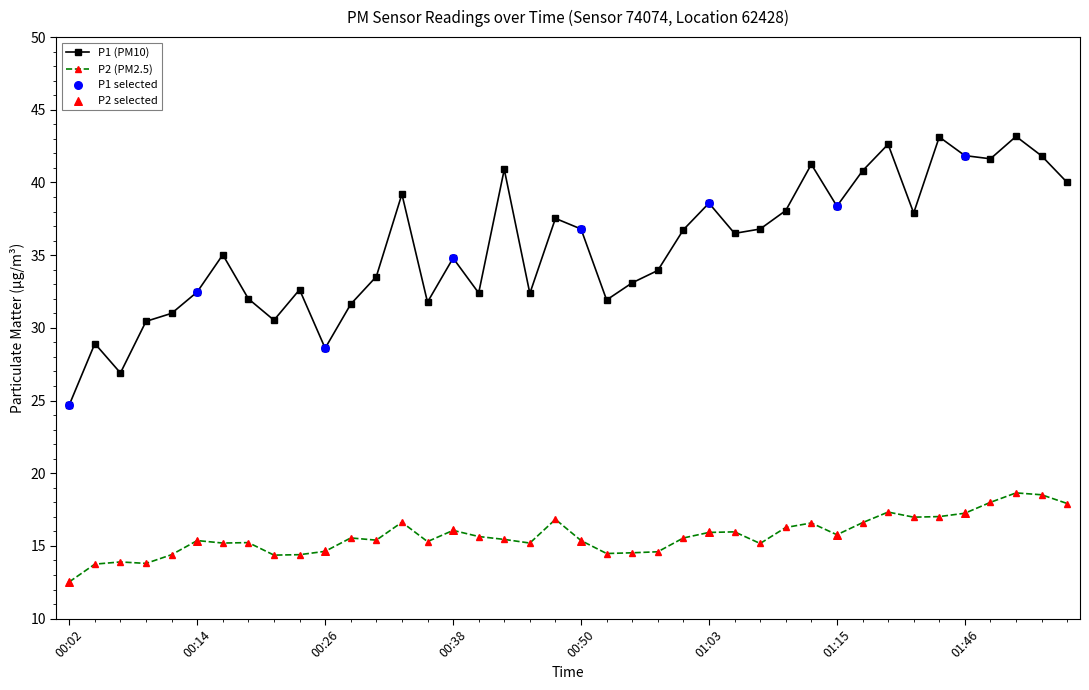

What is the smallest value displayed?

12.5